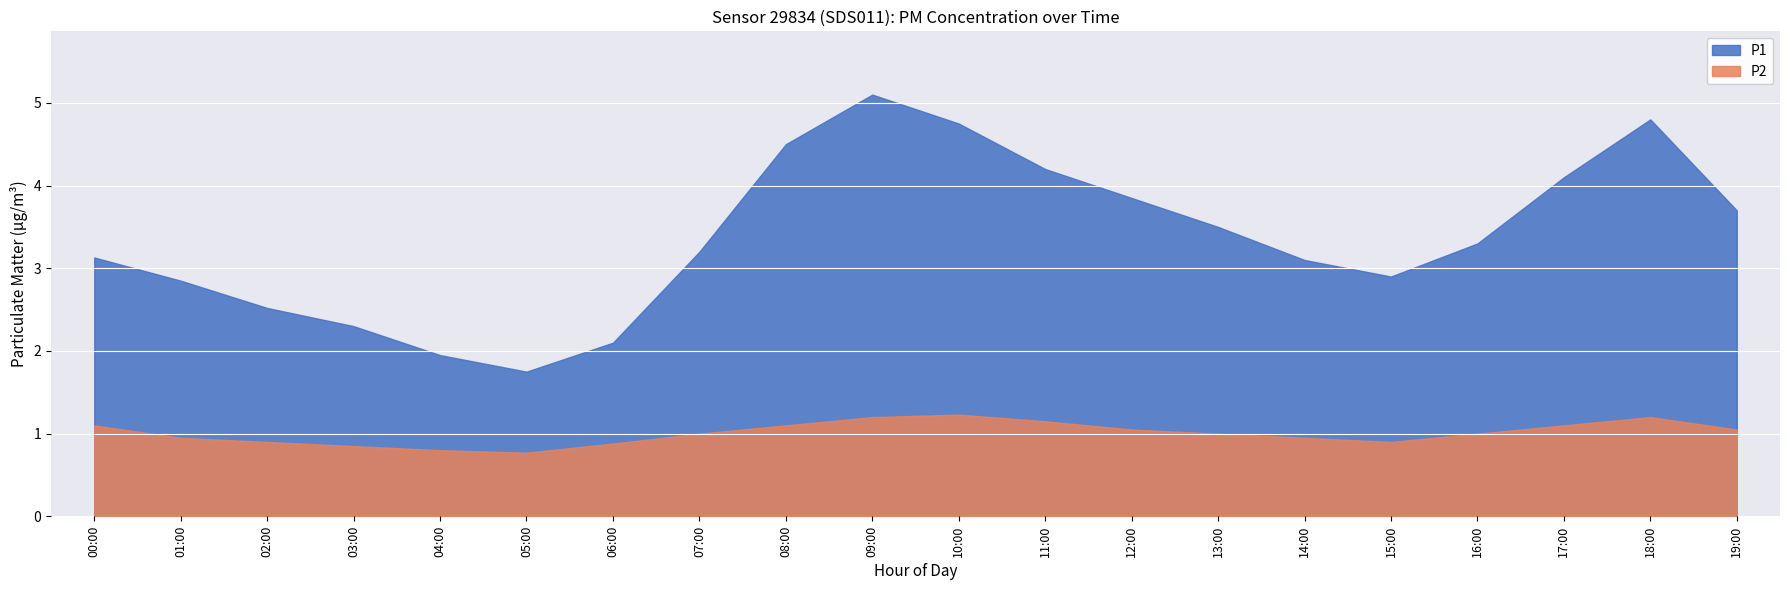

What is the lowest value of the P1 series?

1.8